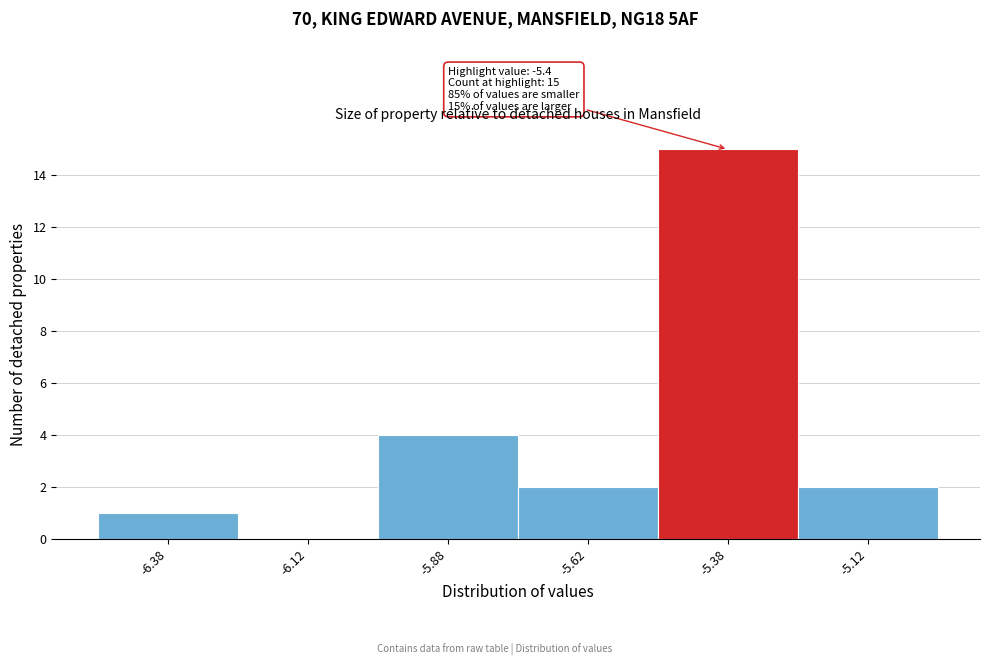

Which range on the x-axis has the tallest bar?

-5.50 to -5.25